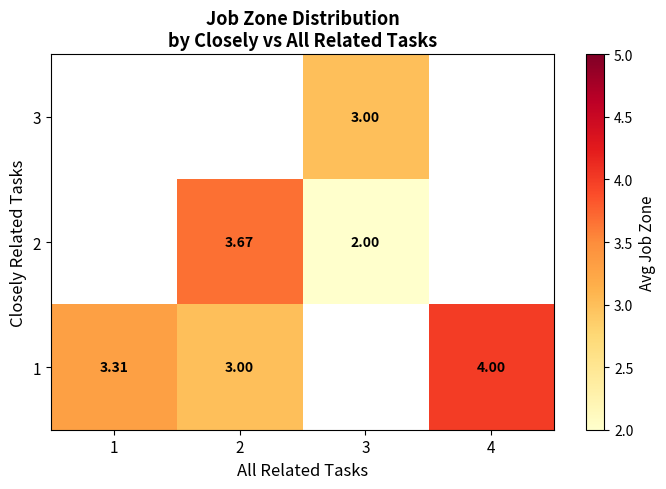

Between 1 and 2, which is larger?

2